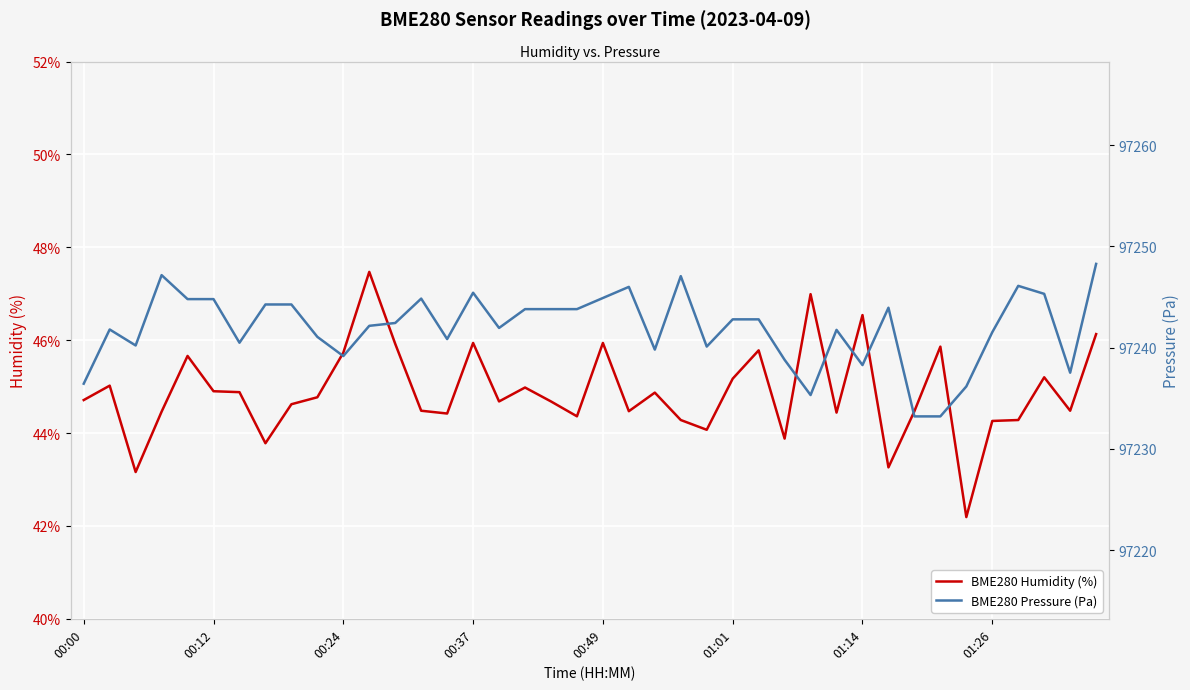

Which series has the widest spread of values?

BME280 Pressure (Pa)